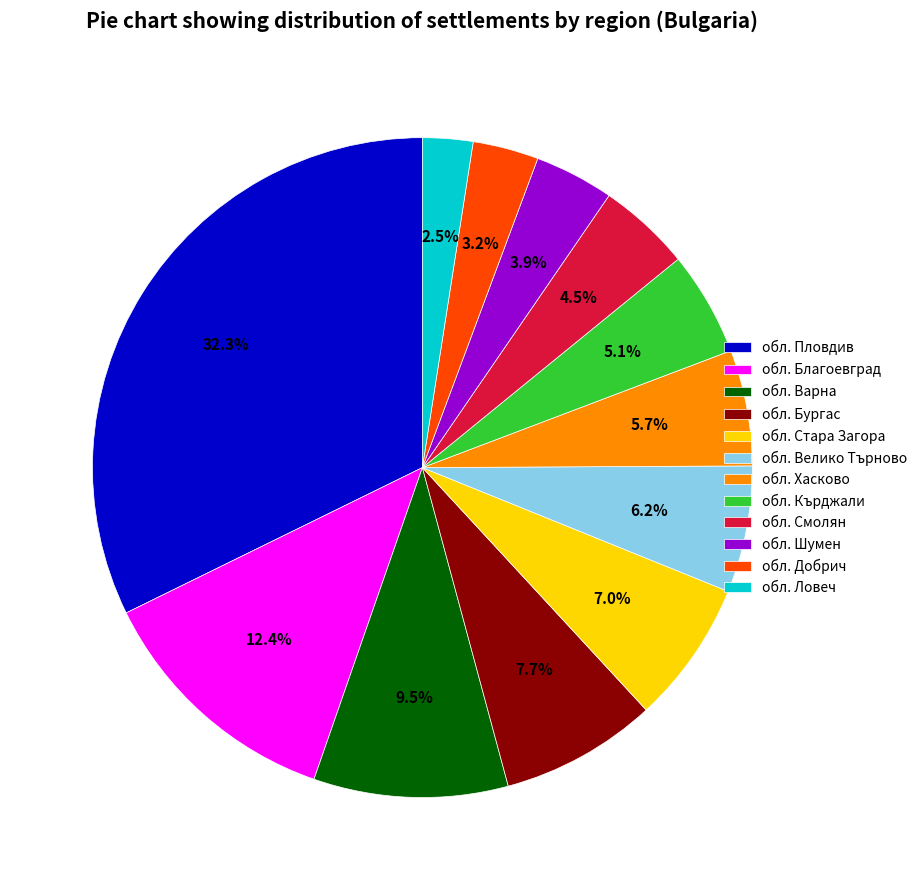

What portion of the pie excludes обл. Велико Търново?

93.8%